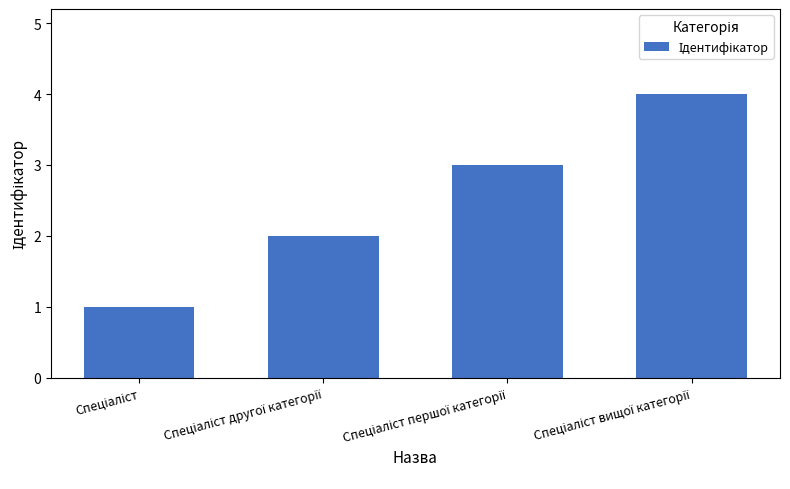

What is the maximum value shown in the chart?

4